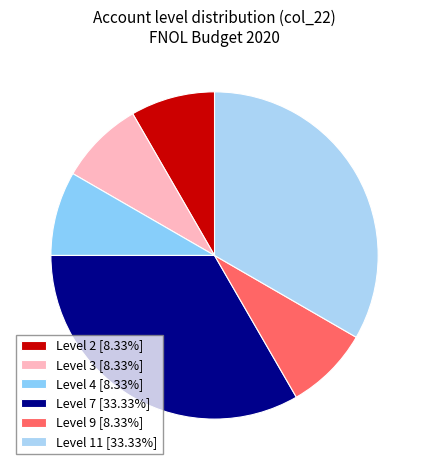

How many segments does this pie chart have?

6